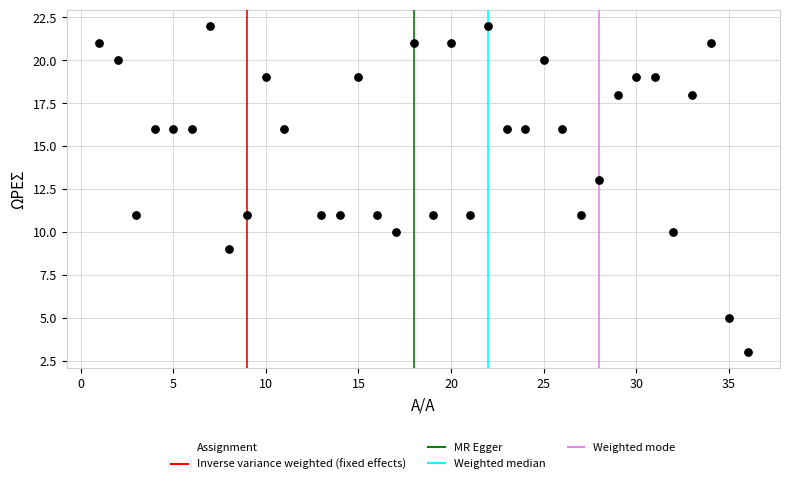

What is the range of Y values (max minus min)?

19